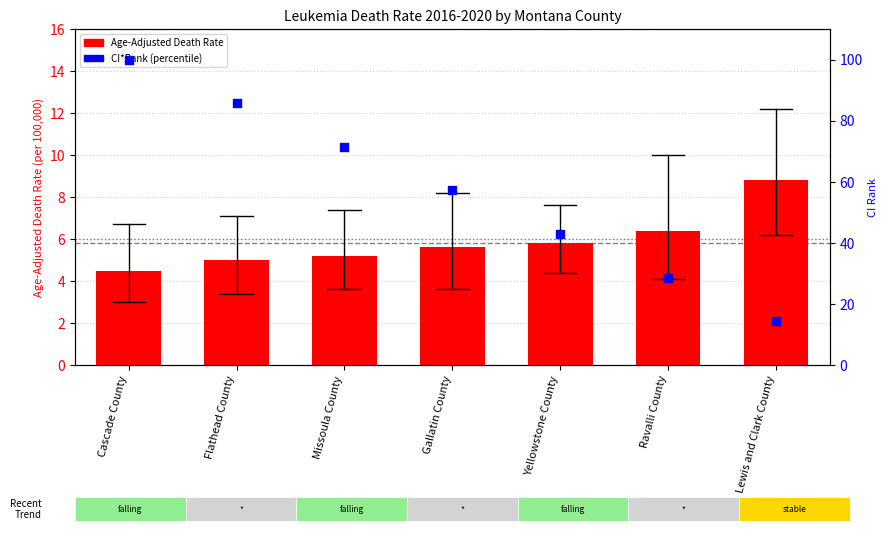

Which series contains the highest Y value?

CI*Rank (percentile)